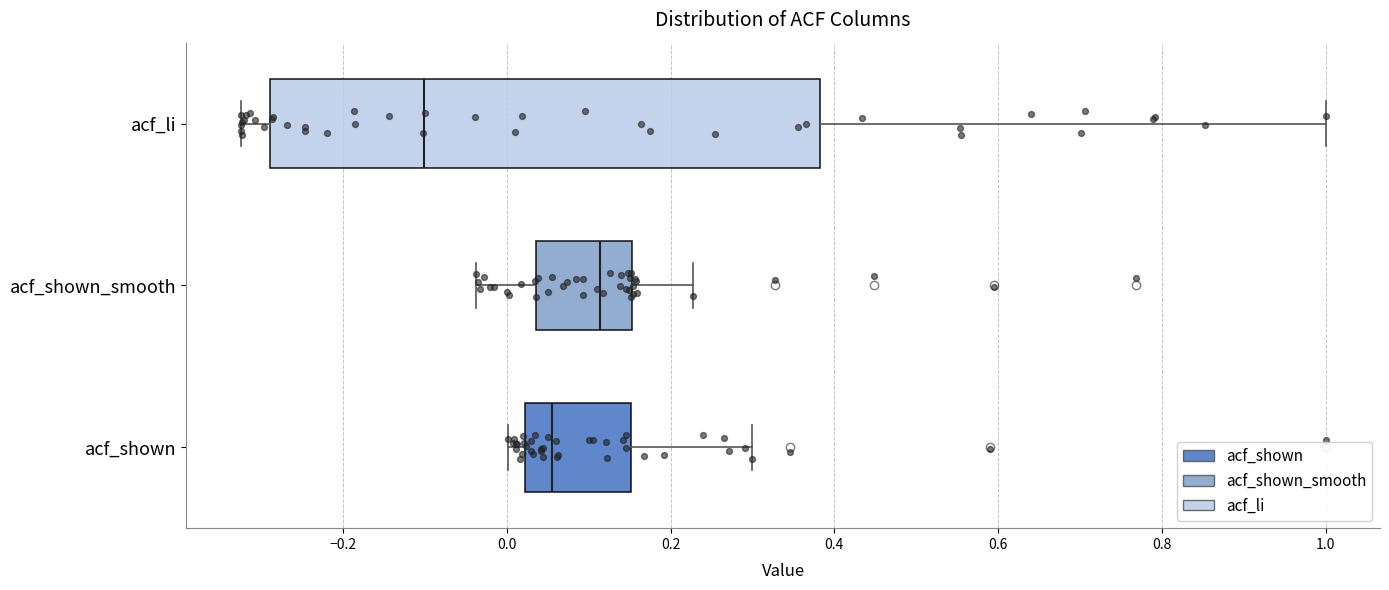

Comparing the boxes themselves (not the whiskers), which one is the widest?

acf_li